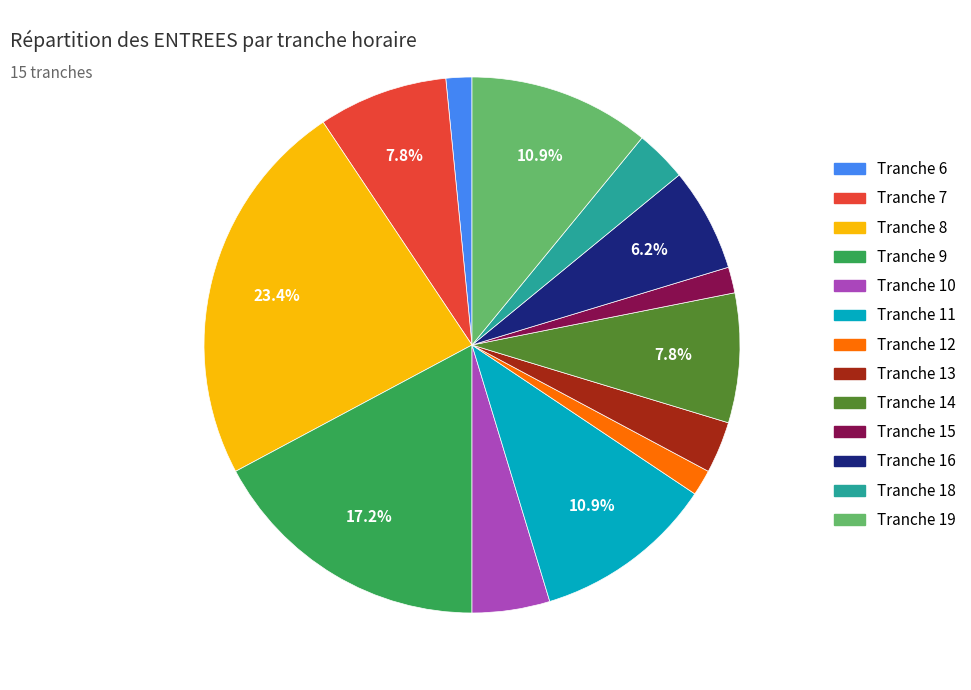

To the nearest percent, what is the difference between the largest and smallest slice percentages?

22%